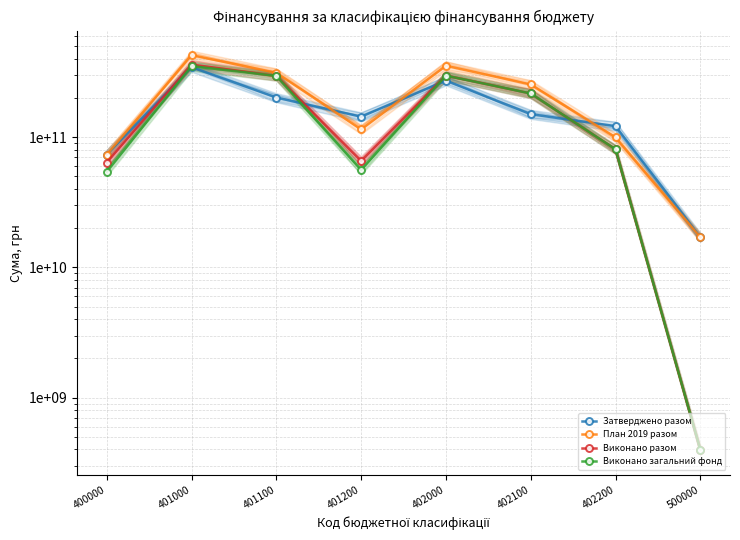

Between which two adjacent categories do Затверджено разом and Виконано разом first intersect?

400000 and 401000